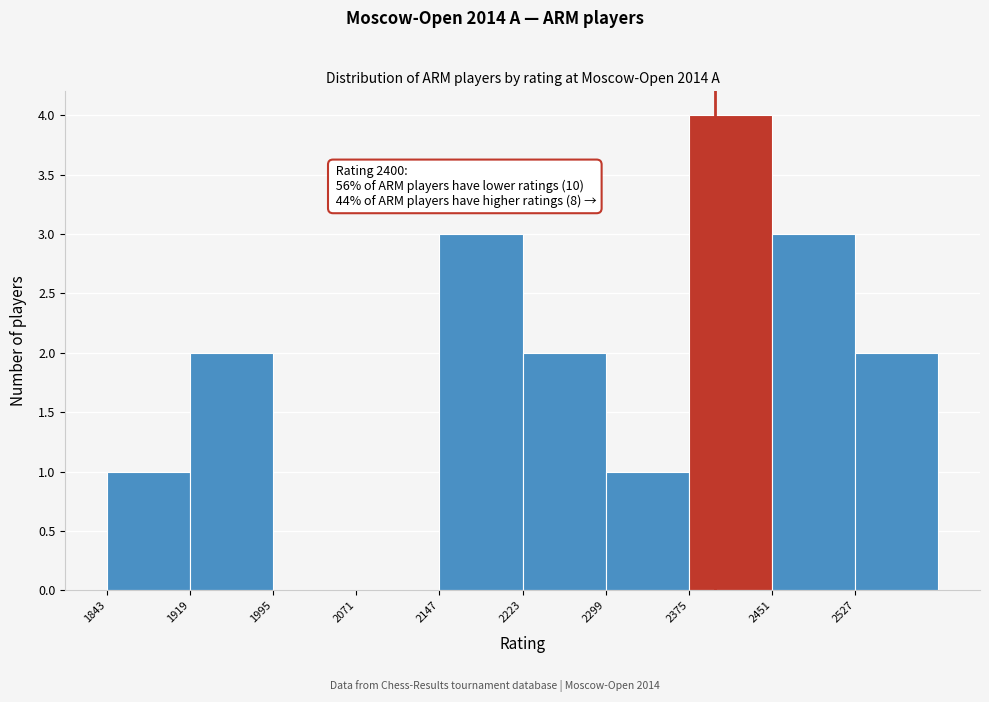

Over which range of the x-axis is the bar tallest?

2380 to 2450